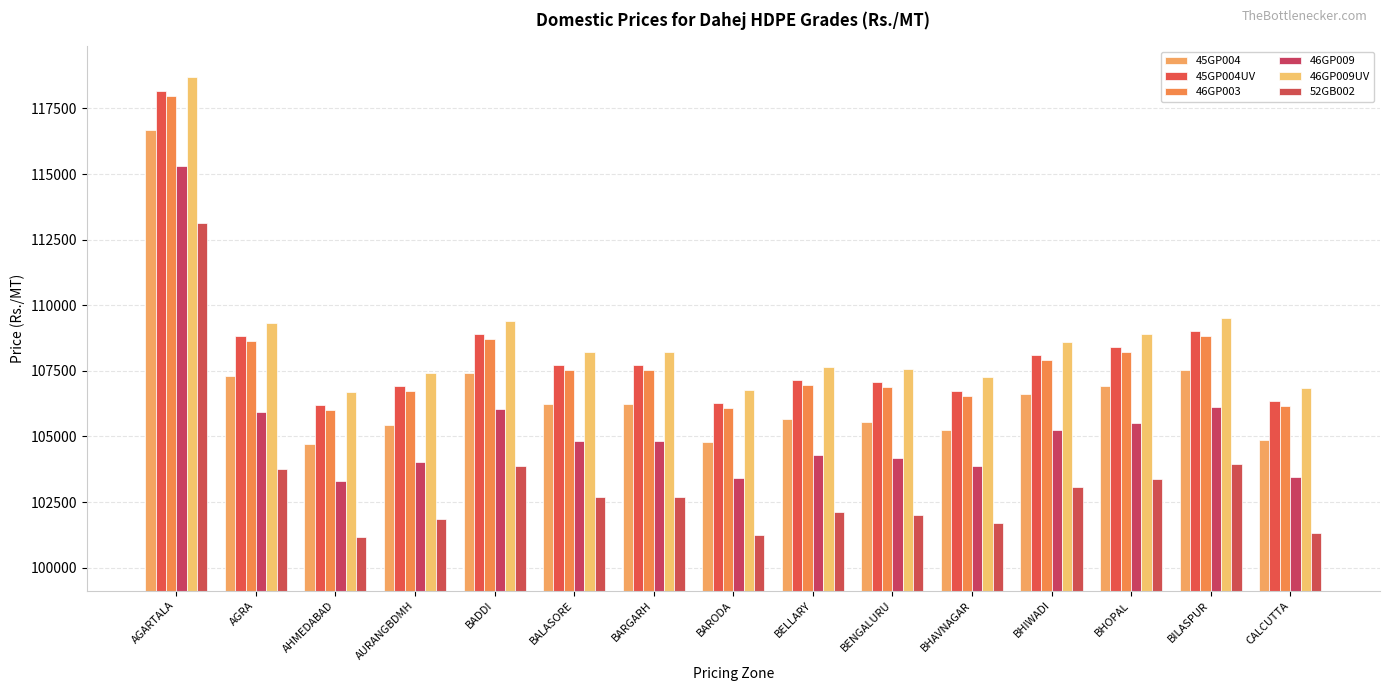

What is the average value of the 45GP004 series?

106744